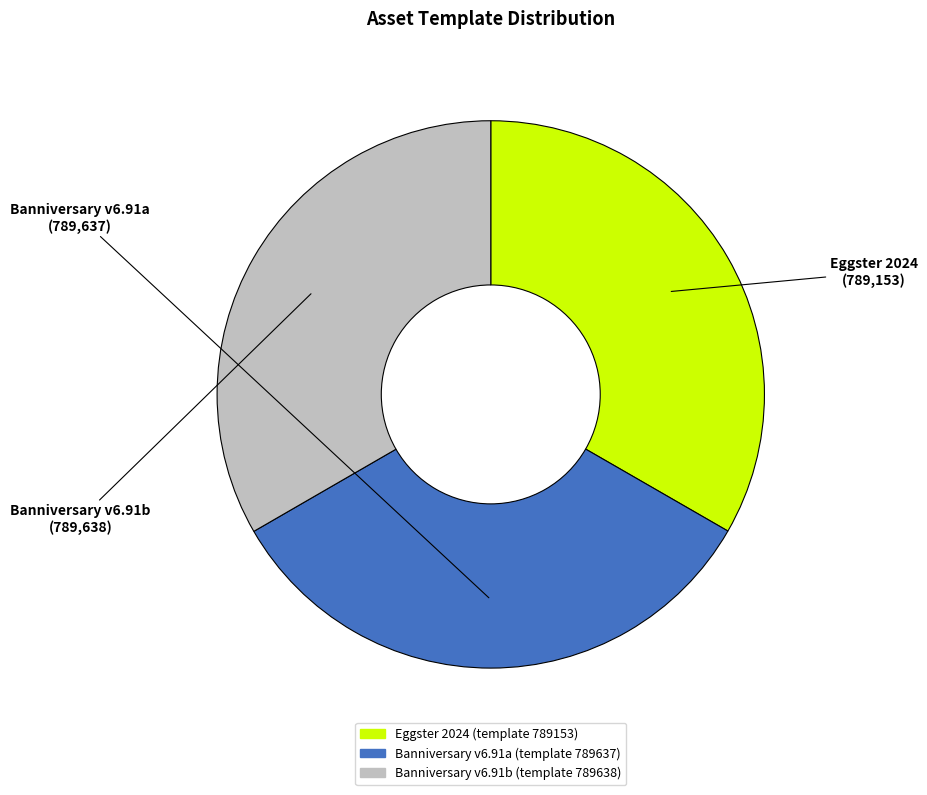

Does any single category account for the majority?

No